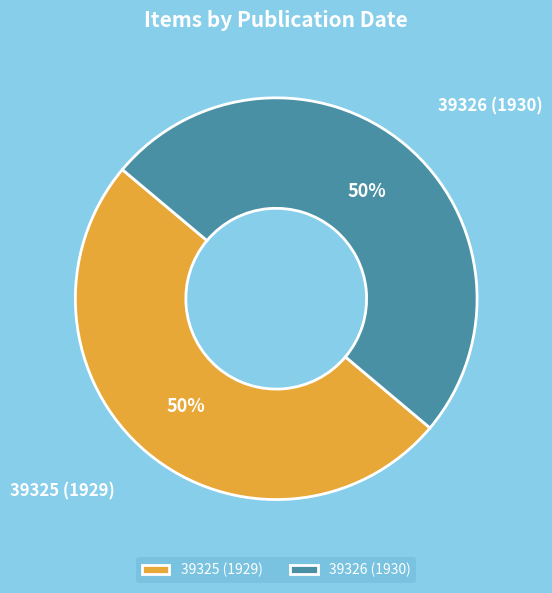

Approximately how many times larger is the value at 39326 (1930) compared to 39325 (1929)?

1.0